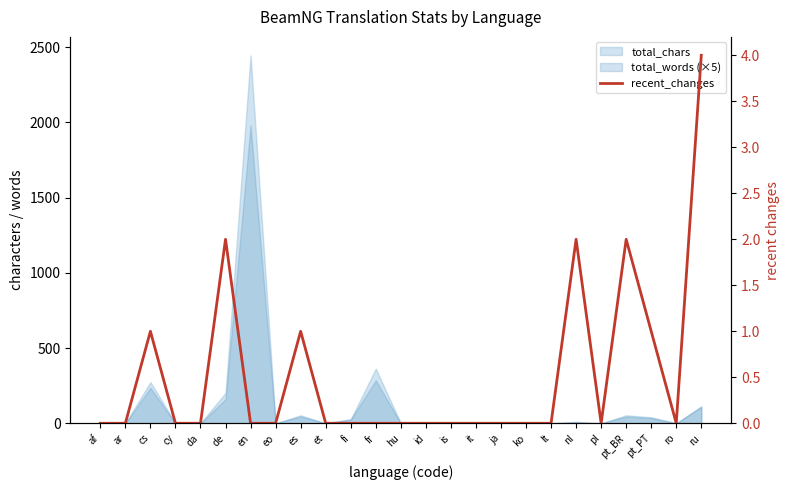

At which category does the chart reach its minimum across all series?

af